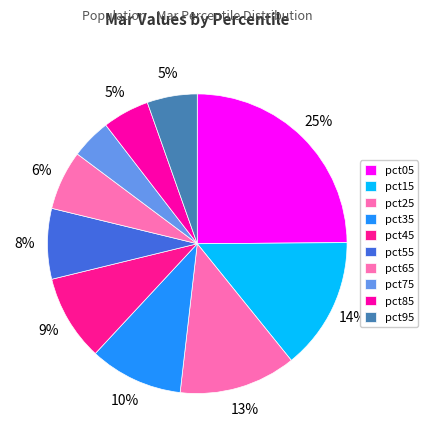

Count the number of slices in the pie.

10